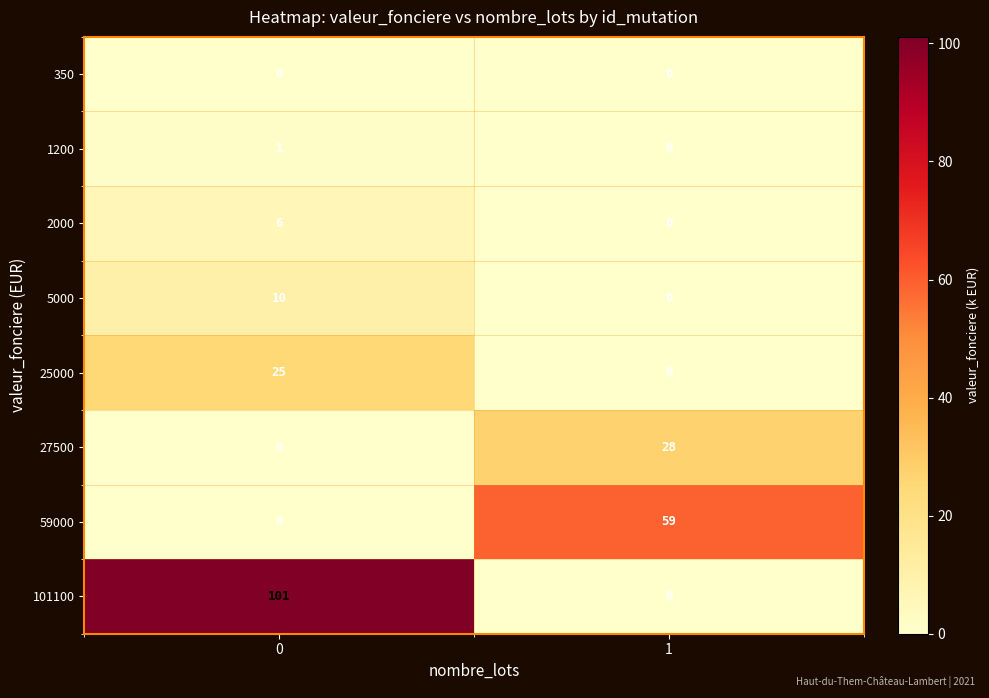

What is the highest value of the 2000 series?

6